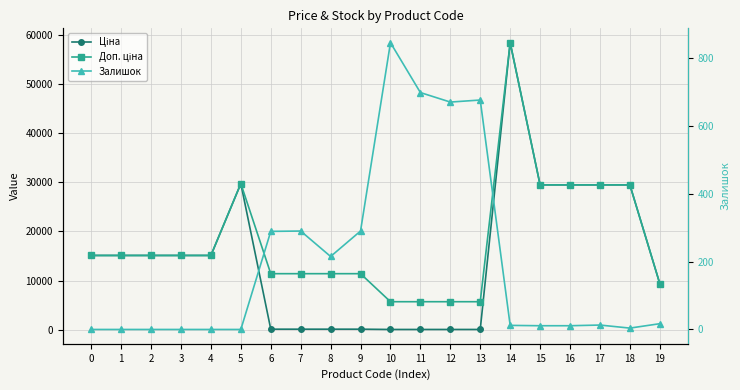

Reading left to right, list all the values displayed in this chart.

Ціна: 15120.0	15120.0	15120.0	15120.0	15120.0	29747.2	114.1	114.1	114.1	114.1	57.0	57.0	57.0	57.0	58426.5	29491.5	29491.5	29491.5	29491.5	9384.0
Доп. ціна: 15120.0	15120.0	15120.0	15120.0	15120.0	29747.2	11410.0	11410.0	11410.0	11410.0	5705.0	5705.0	5705.0	5705.0	58426.5	29491.5	29491.5	29491.5	29491.5	9384.0
Залишок: 0.0	0.0	0.0	0.0	0.0	0.0	289.0	290.0	215.0	290.0	845.0	698.0	670.0	676.0	12.0	11.0	11.0	13.0	4.0	17.0